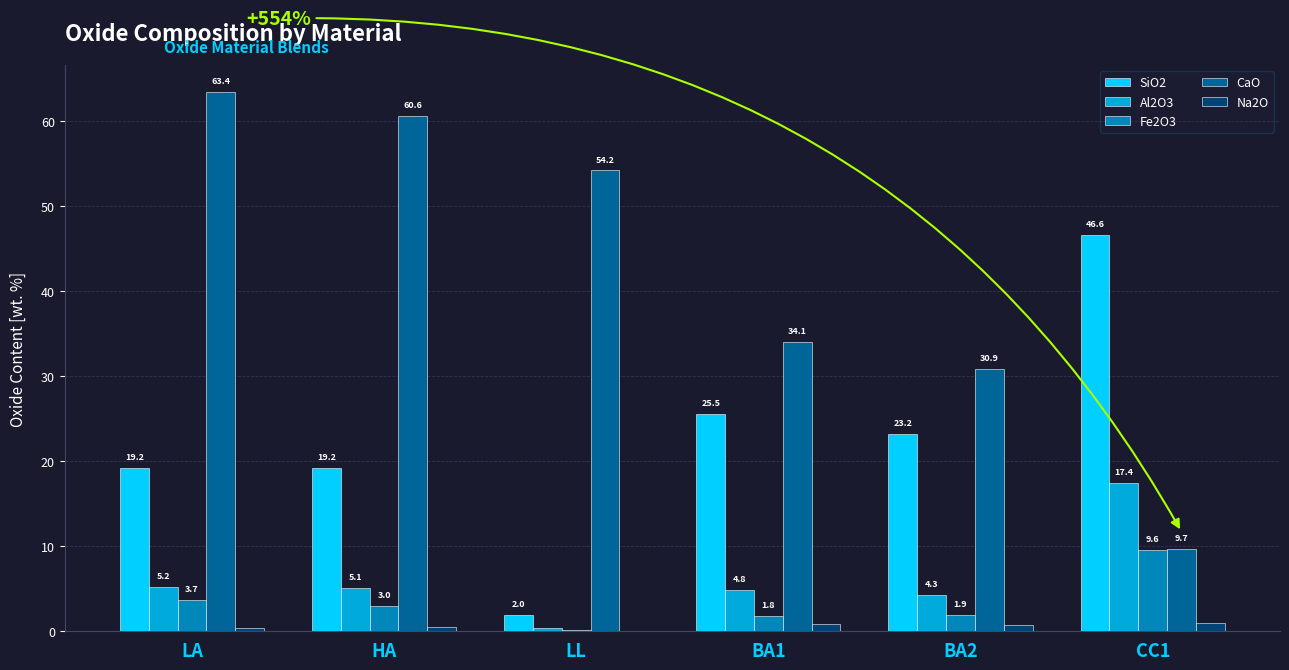

Is the value of SiO2 at LL greater than the value of Al2O3 at BA2?

No